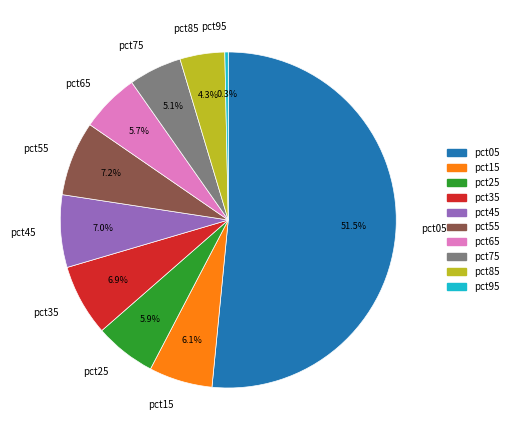

To the nearest percent, what portion does pct65 represent?

6%